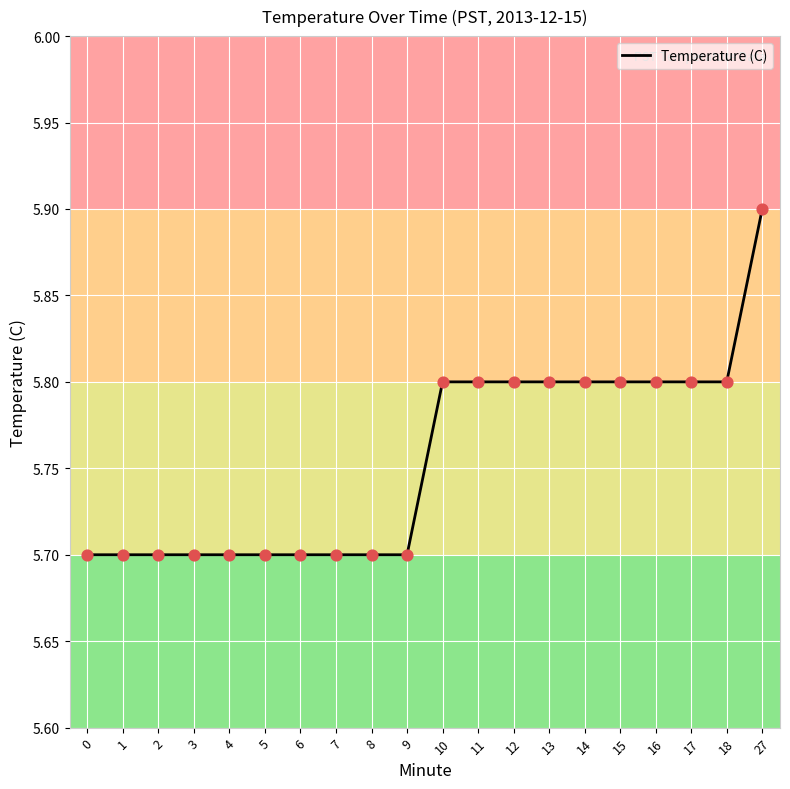

What is the ratio of the value at 13 to the value at 11?

1.0